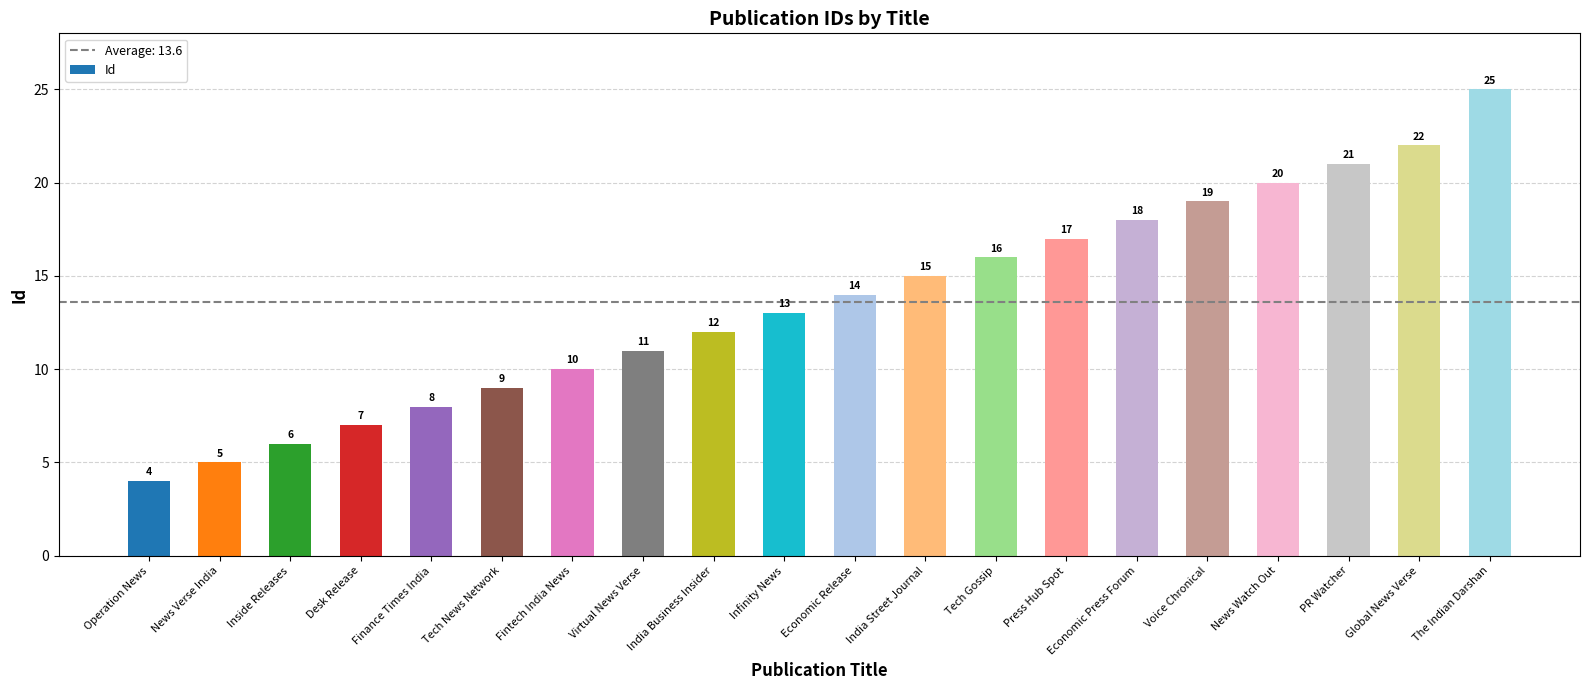

Reading left to right, what are all the values shown in this chart?

Operation News=4	News Verse India=5	Inside Releases=6	Desk Release=7	Finance Times India=8	Tech News Network=9	Fintech India News=10	Virtual News Verse=11	India Business Insider=12	Infinity News=13	Economic Release=14	India Street Journal=15	Tech Gossip=16	Press Hub Spot=17	Economic Press Forum=18	Voice Chronical=19	News Watch Out=20	PR Watcher=21	Global News Verse=22	The Indian Darshan=25